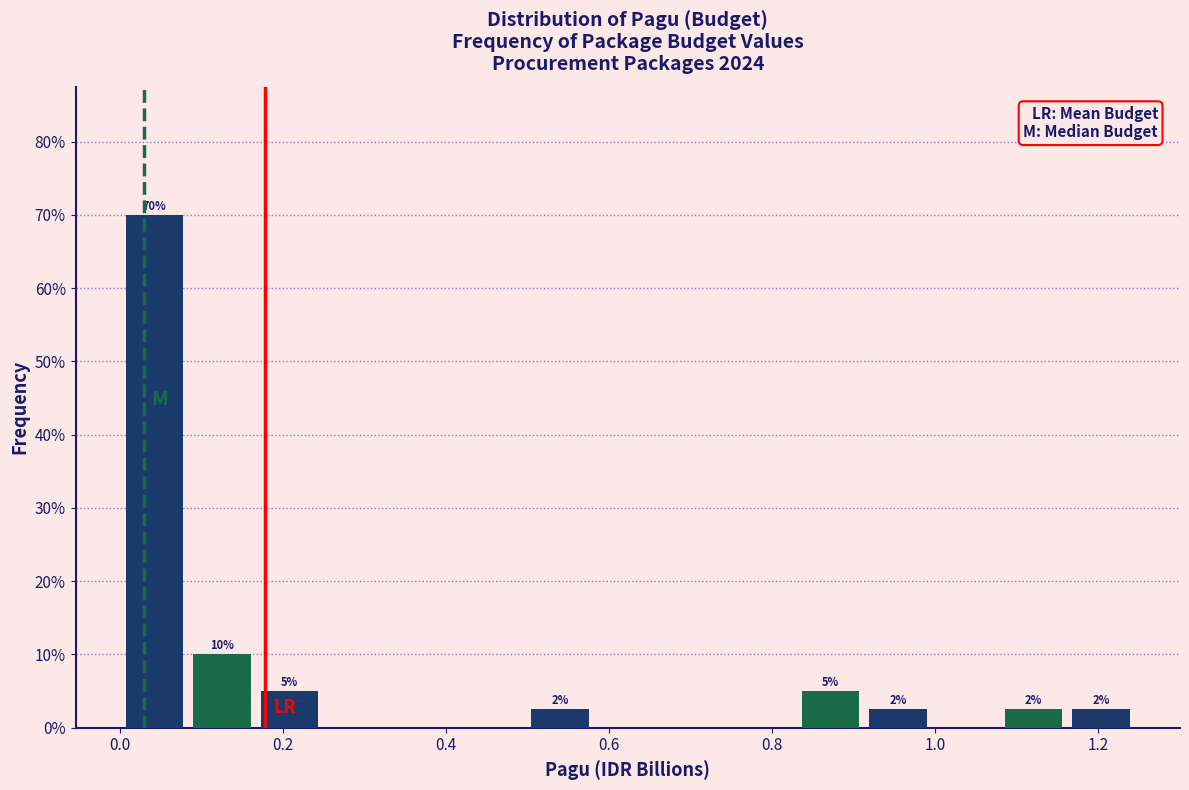

Over which range of the x-axis is the bar tallest?

0.00 to 0.08